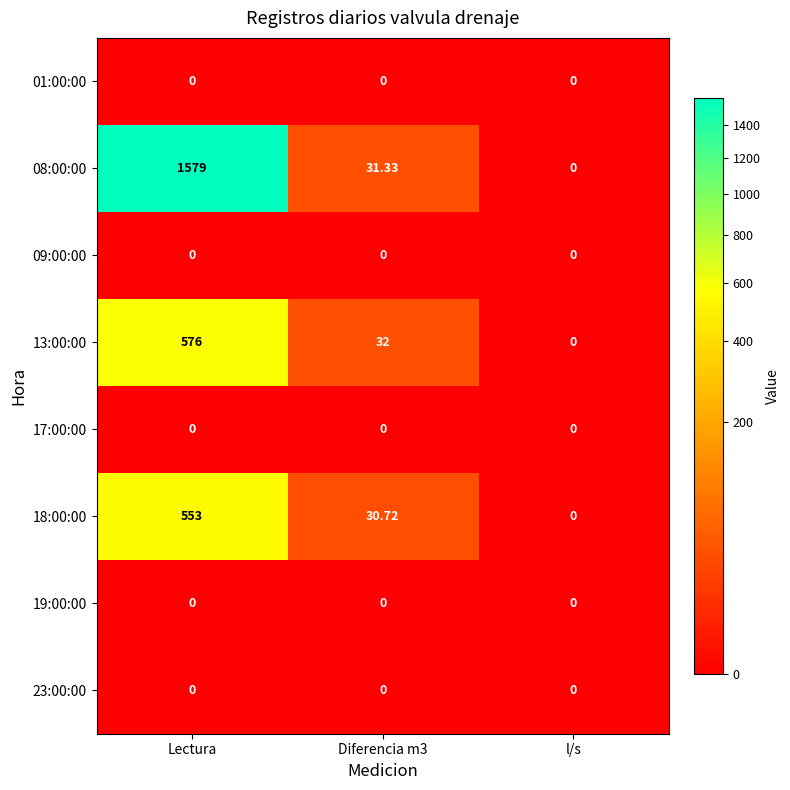

Is the value of 17:00:00 at l/s greater than the value of 18:00:00 at Lectura?

No